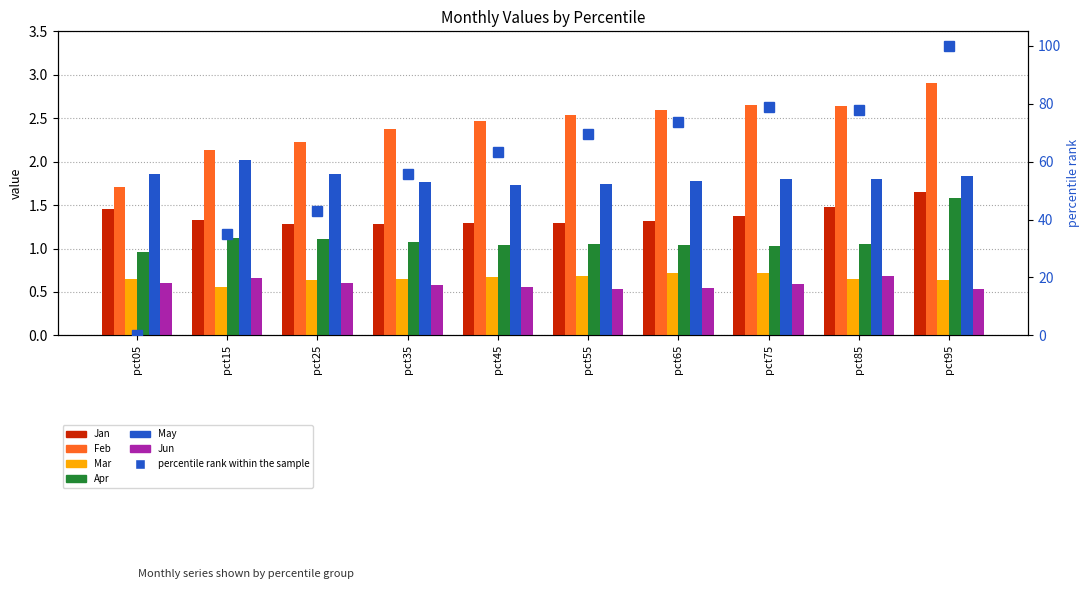

What is the difference between the maximum and second lowest values in the Jun series?

0.1